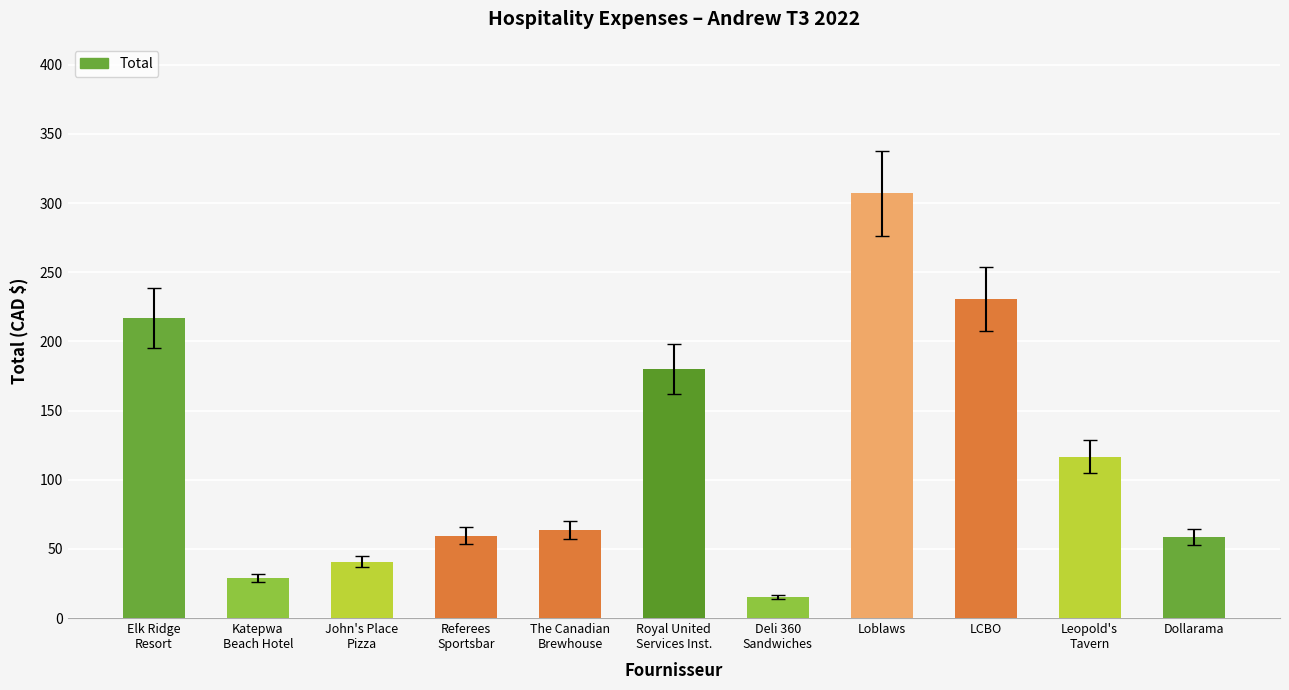

How many values exceed 63?

6